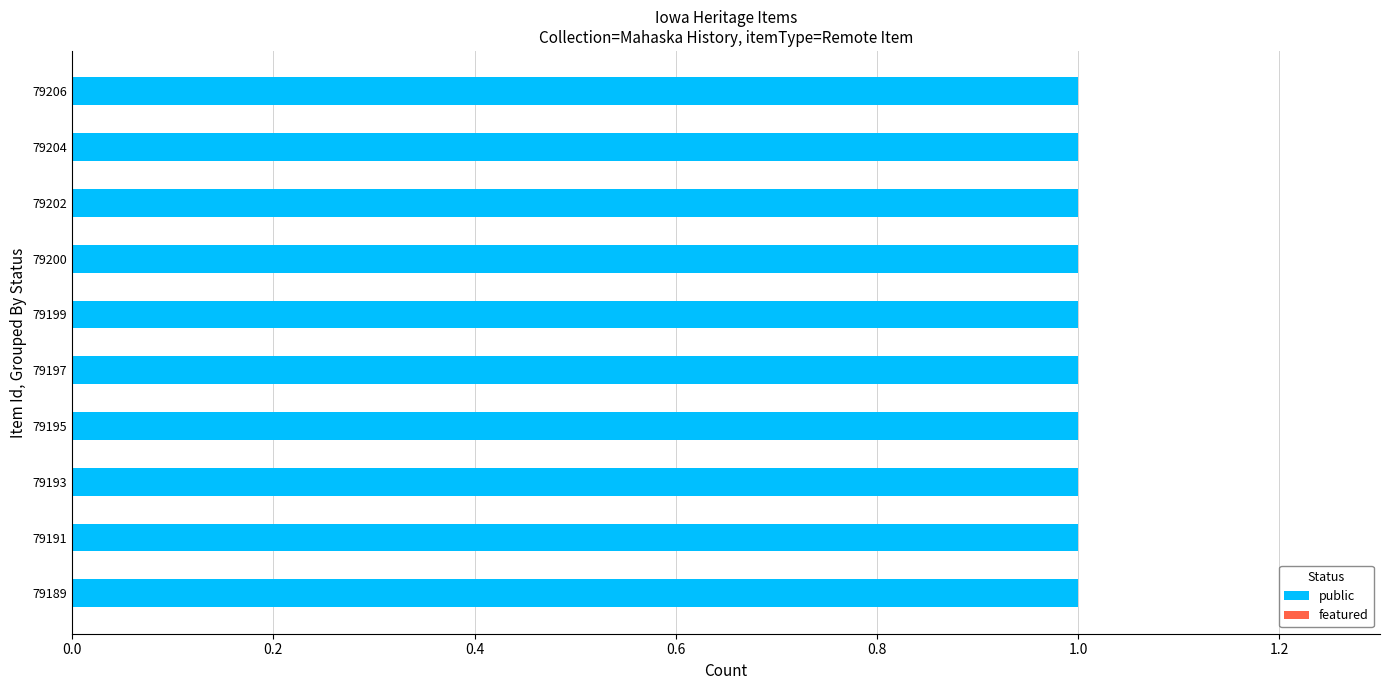

What position from the left is Rivola Theatre (79199)?

6